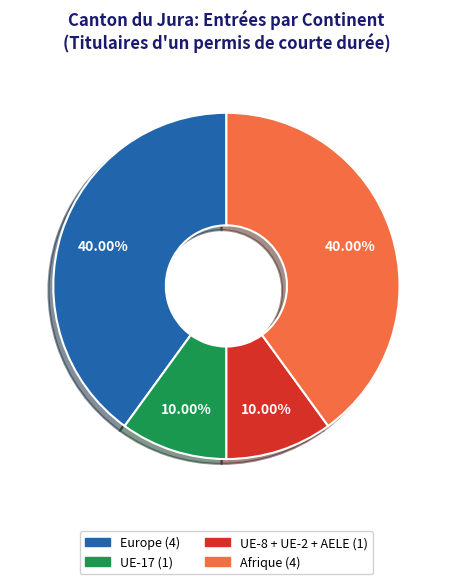

Does any single category account for the majority?

No